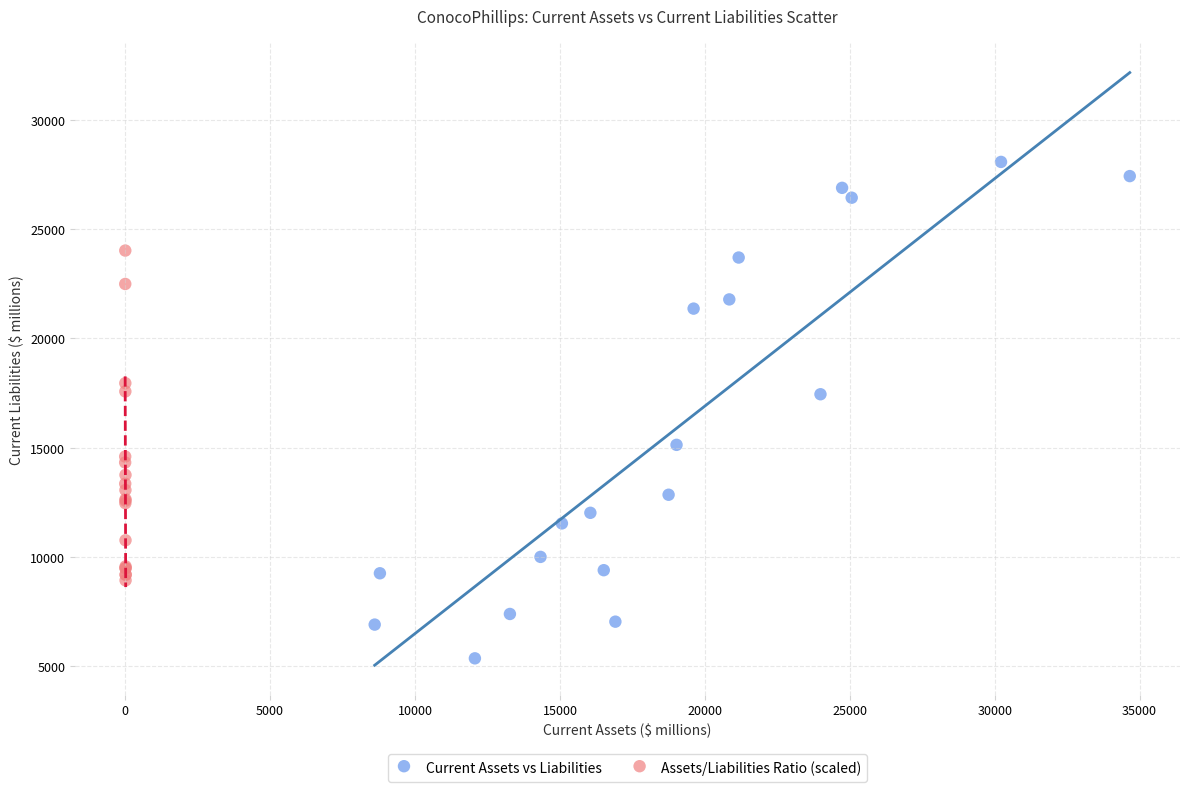

Which series has the largest Y range (max minus min)?

Current Assets vs Liabilities